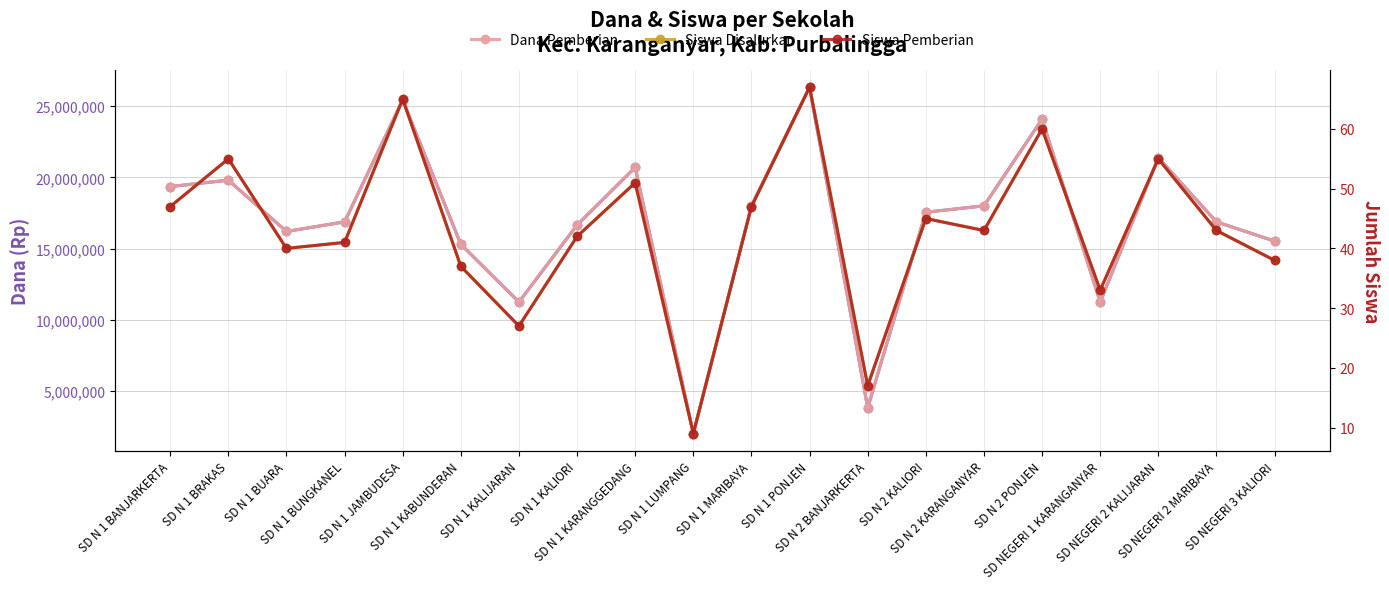

What value does the Siswa Pemberian series have at SD N 1 JAMBUDESA, to the nearest 10?

60